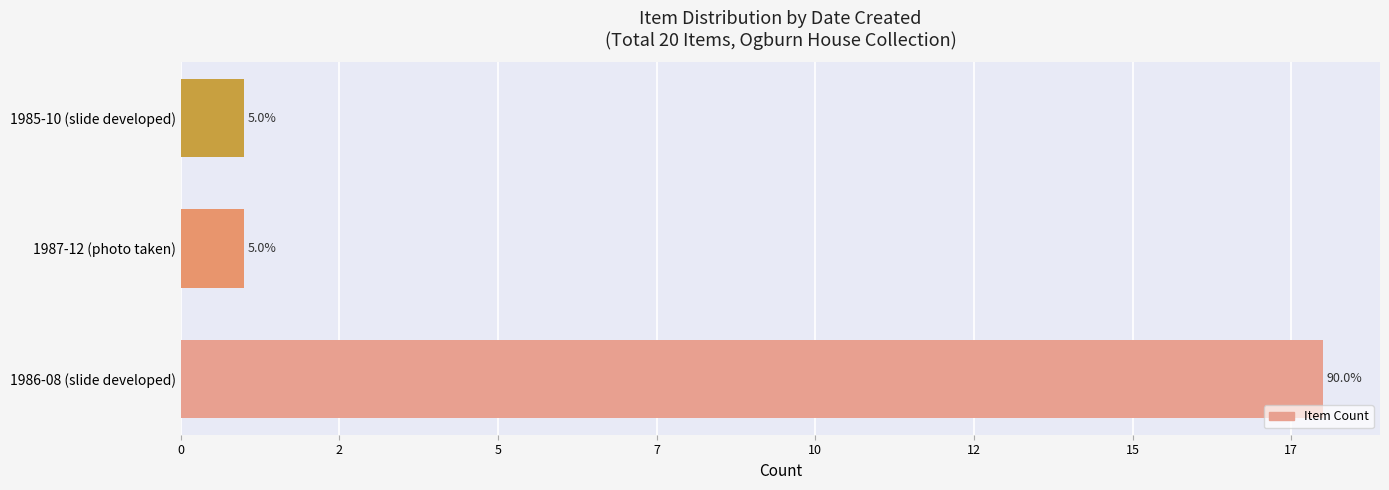

Does the chart contain any negative values?

No